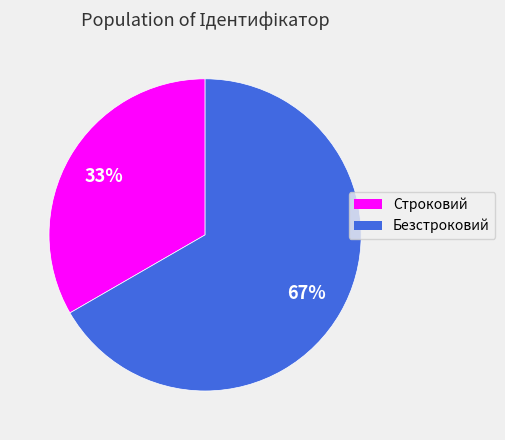

Is the sum of Строковий and Безстроковий greater than half?

Yes